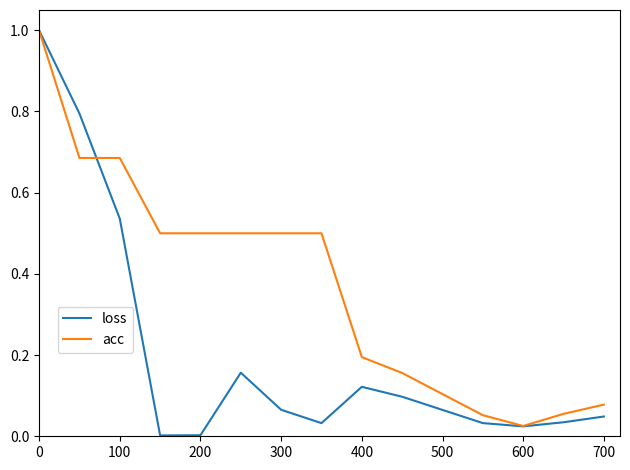

Which series has the largest range (max minus min)?

loss